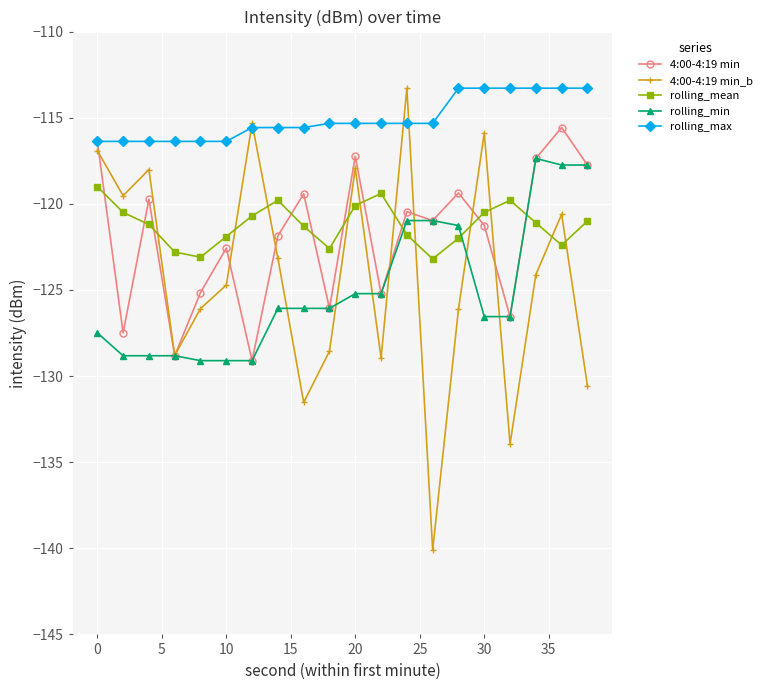

Which series has the widest spread of values?

4:00-4:19 min_b